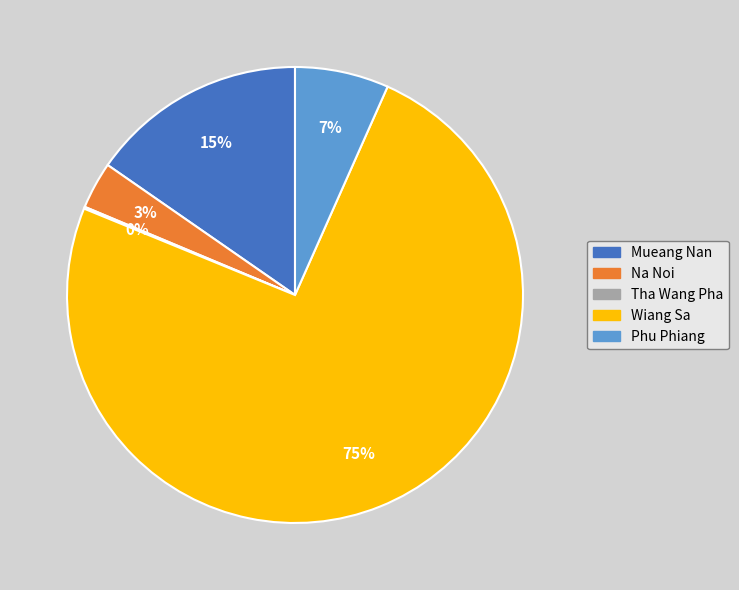

Which has a higher value, Wiang Sa or Phu Phiang?

Wiang Sa